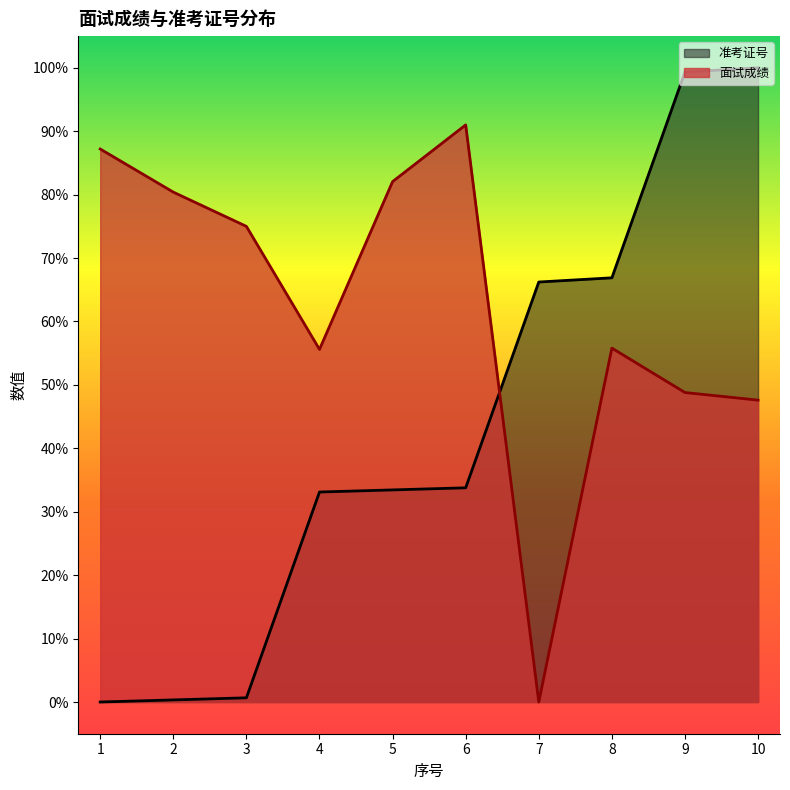

Which series has the largest range (max minus min)?

准考证号